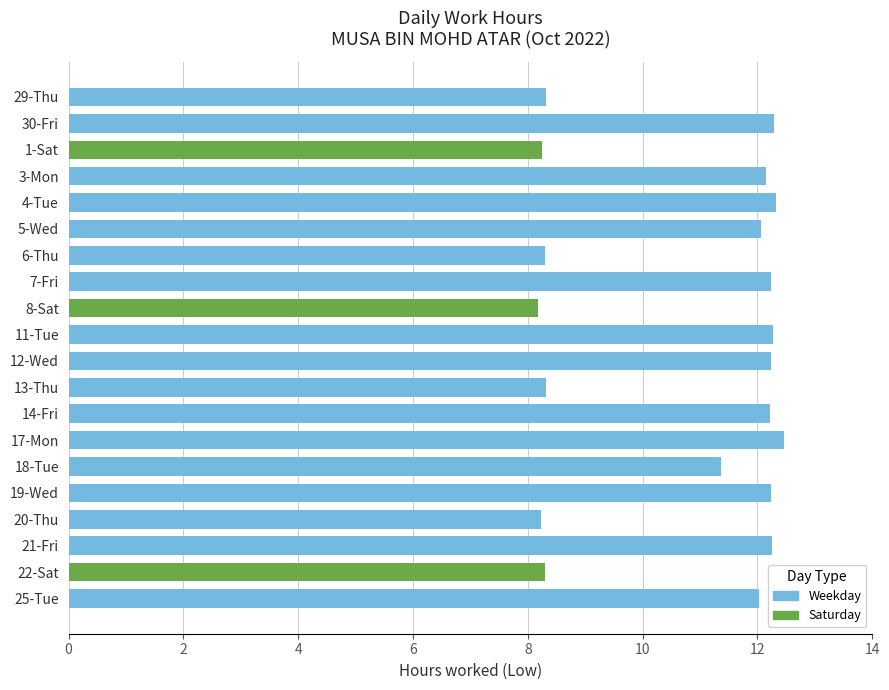

True or false: the data shows 8.2 at 1-Sat.

True